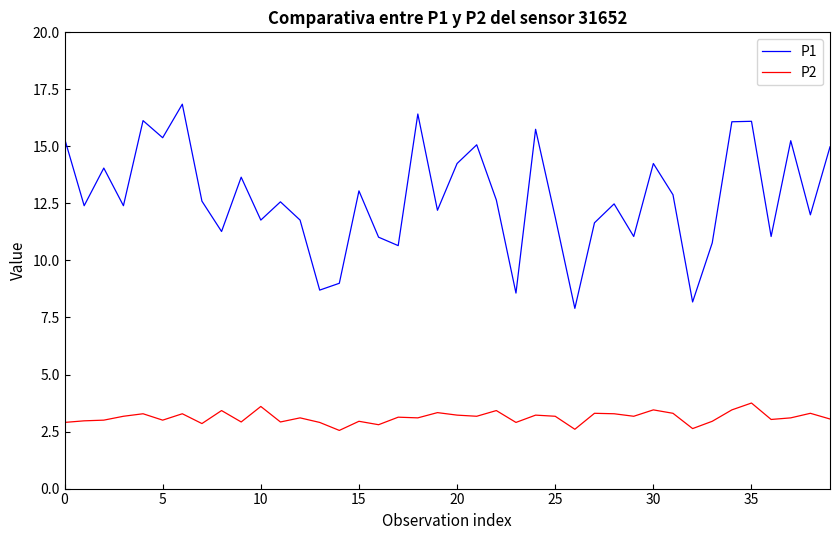

Rank the series by their average value, from highest to lowest.

P1, P2